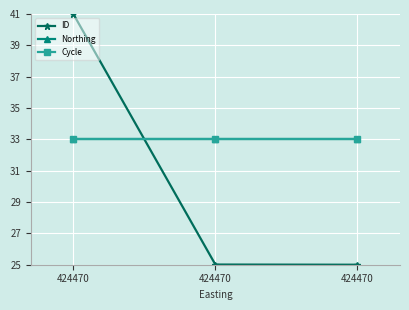

Read the Northing value at 424470.

33.0